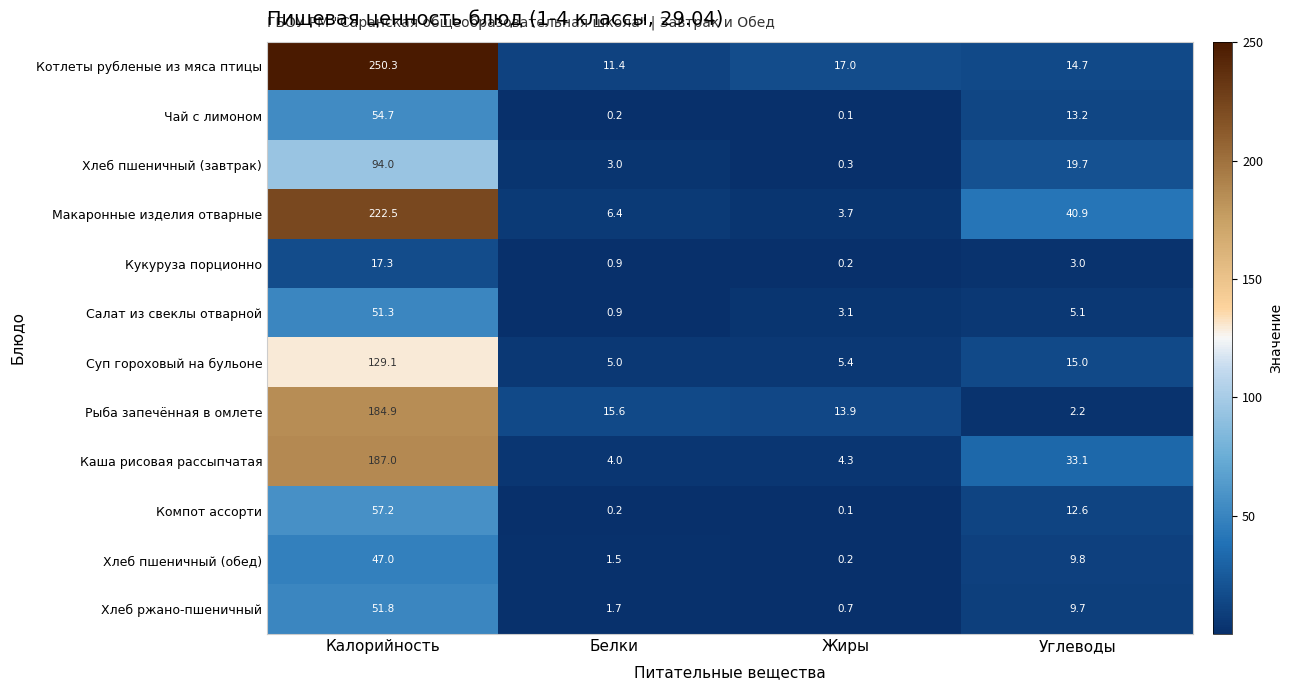

What is the difference between the highest and lowest values at Углеводы?

38.7